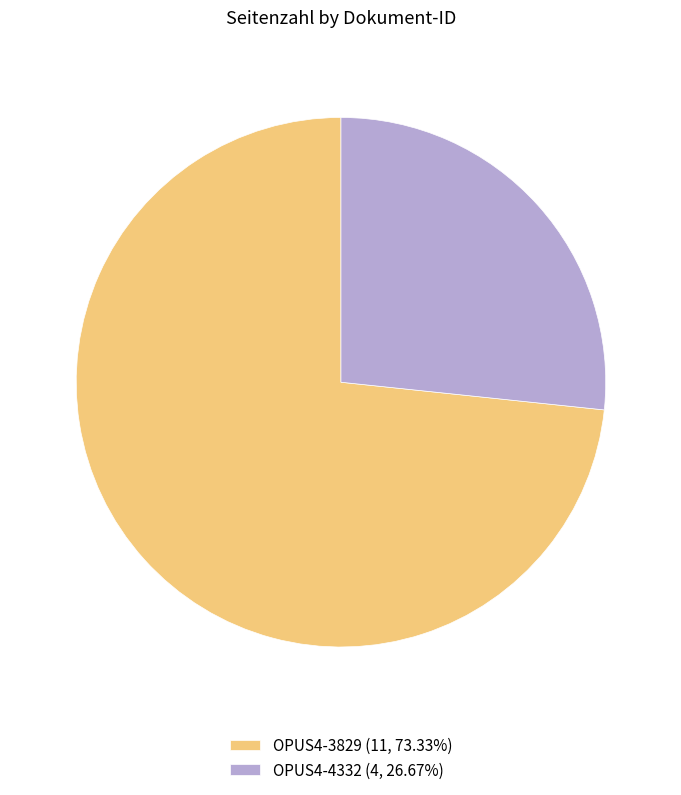

What is the ratio of the value at OPUS4-4332 (4, 26.67%) to the value at OPUS4-3829 (11, 73.33%)?

0.4